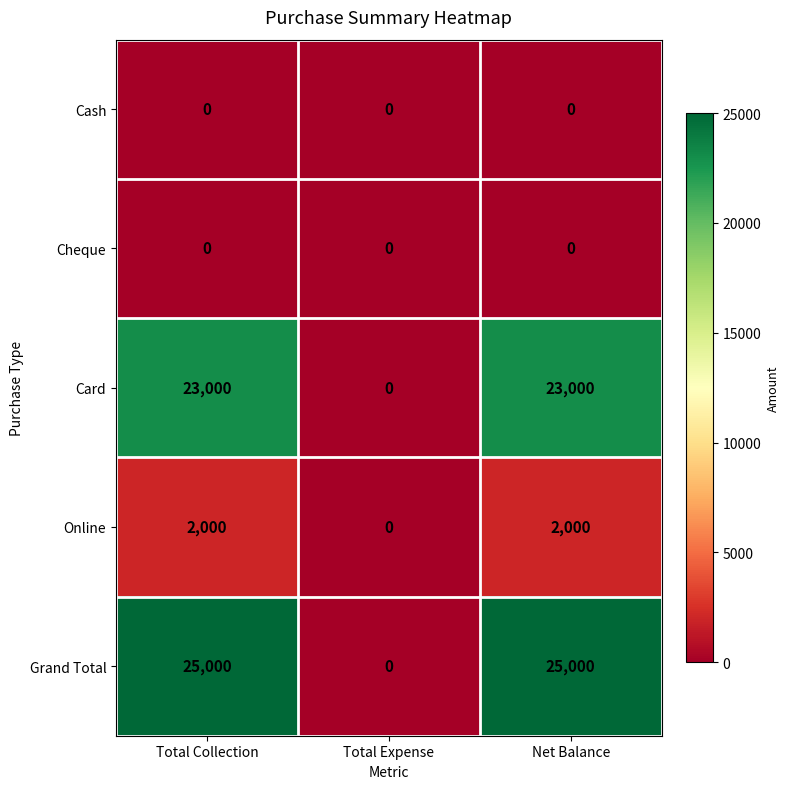

What is the greatest value displayed?

25000